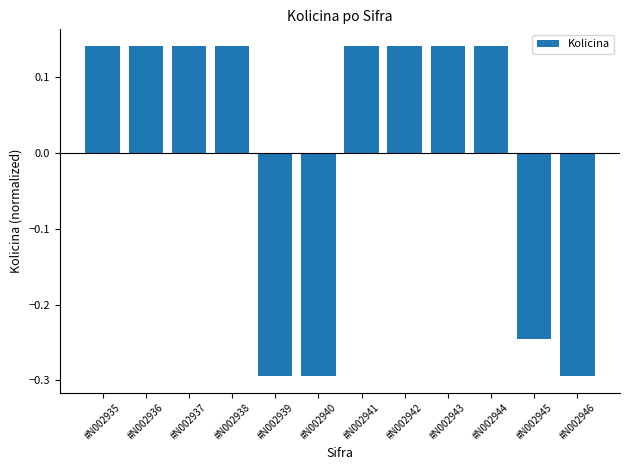

How many values are between 0 and 1?

8